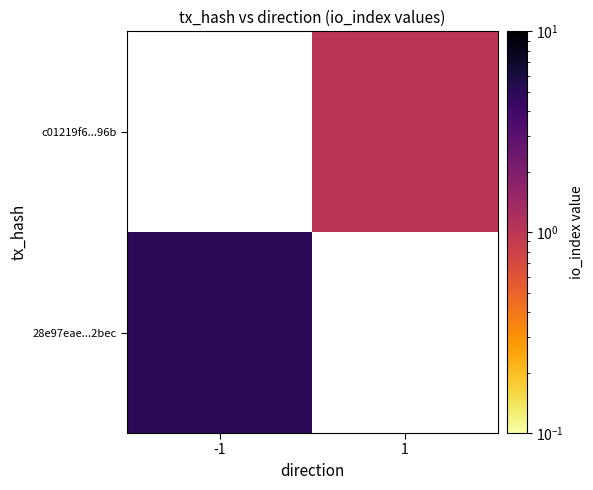

At 1, list the series in order from largest to smallest.

28e97eae...2bec, c01219f6...96b